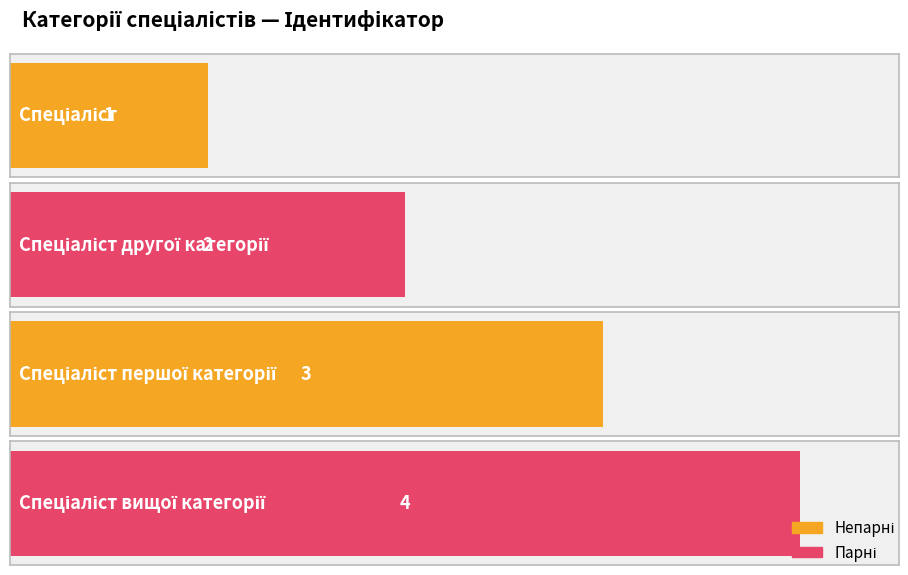

The value at Спеціаліст is 2. True or false?

False